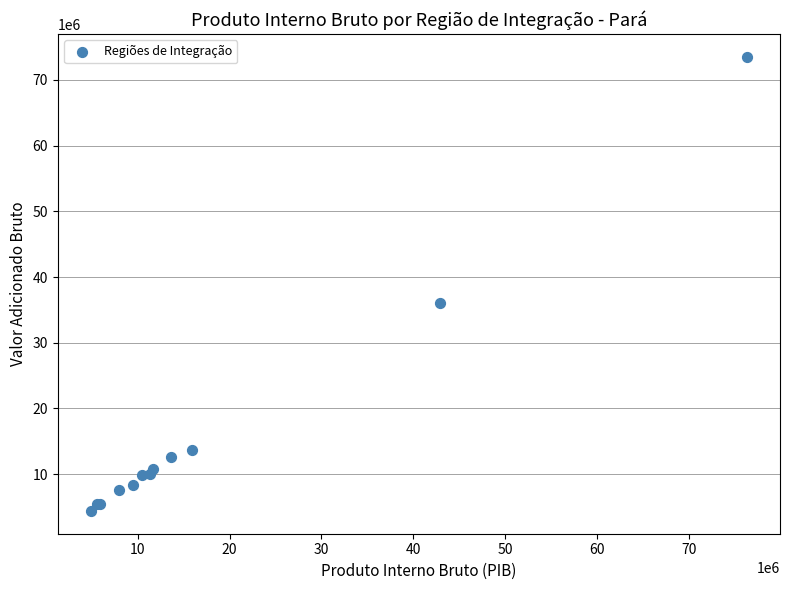

What Y value in the scatter plot is closest to 38963507?

36021242.9